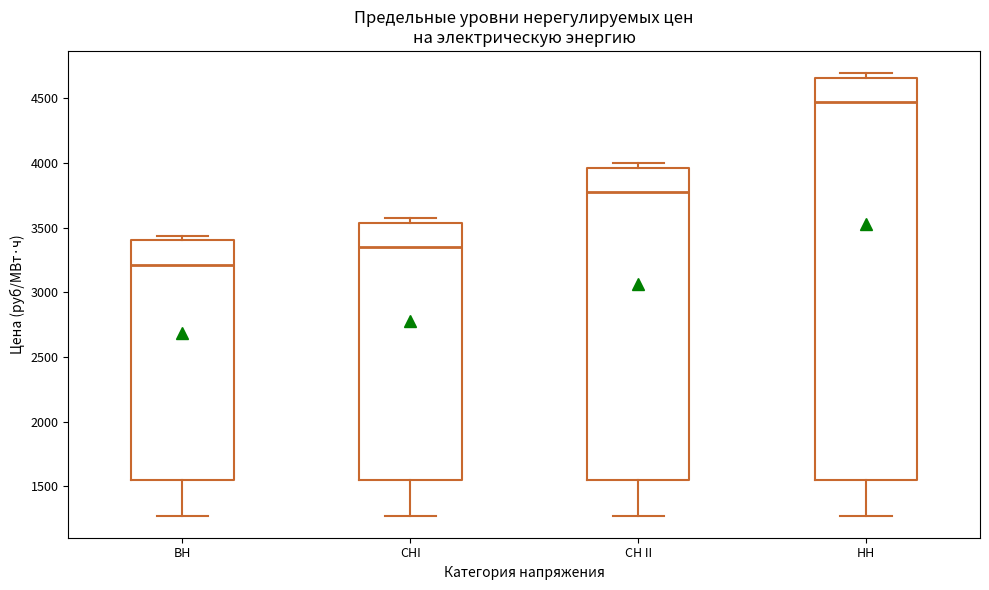

Comparing the boxes themselves (not the whiskers), which one is the tallest?

НН